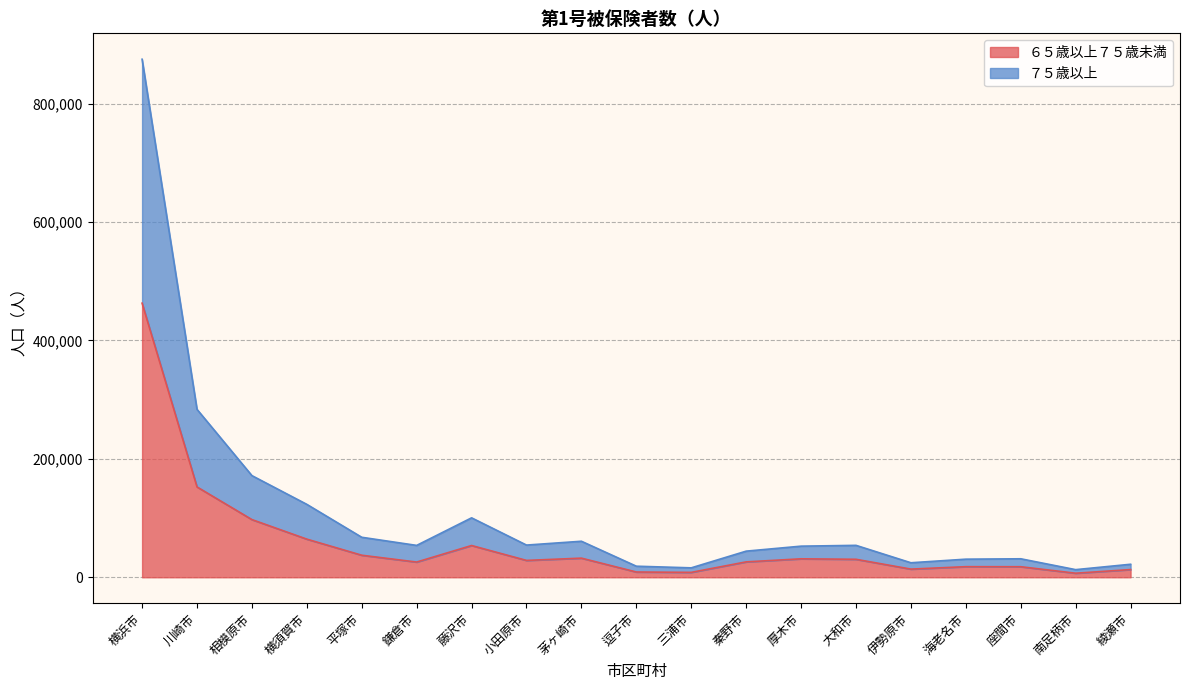

What is the label of the 6th point from the right?

大和市